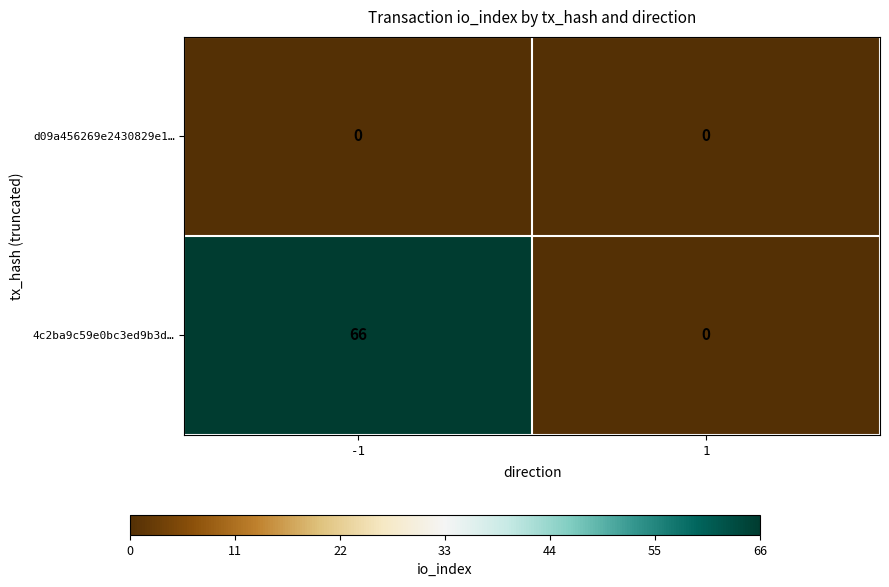

At which category does the chart reach its peak across all series?

-1